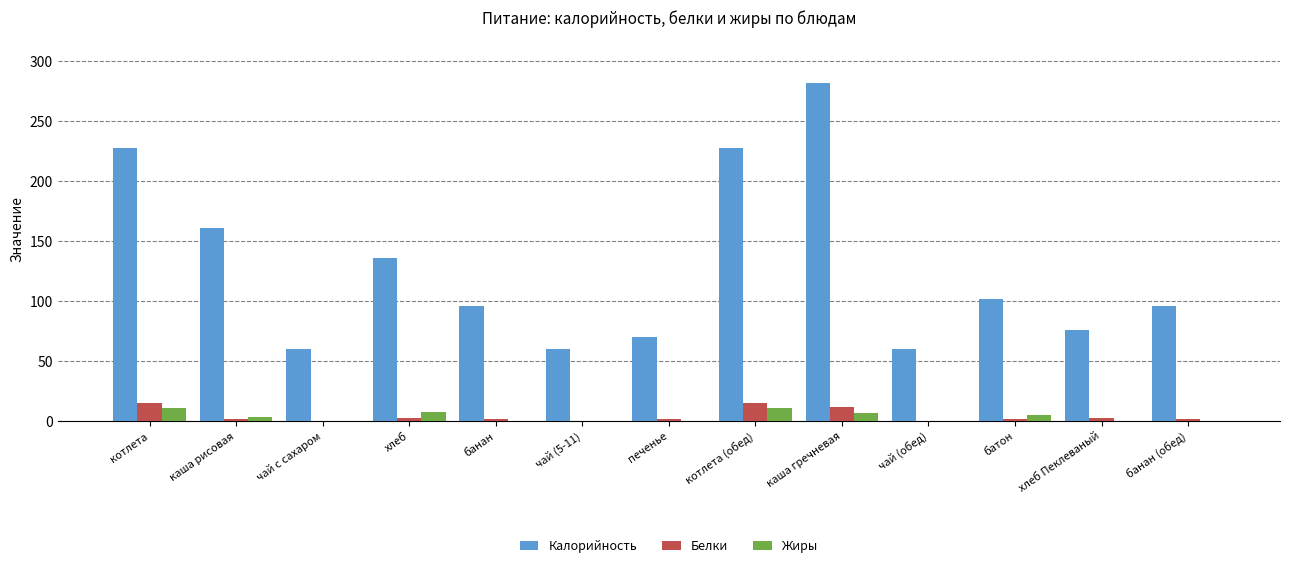

Which series changed the most between котлета (обед) and хлеб Пеклеваный?

Калорийность